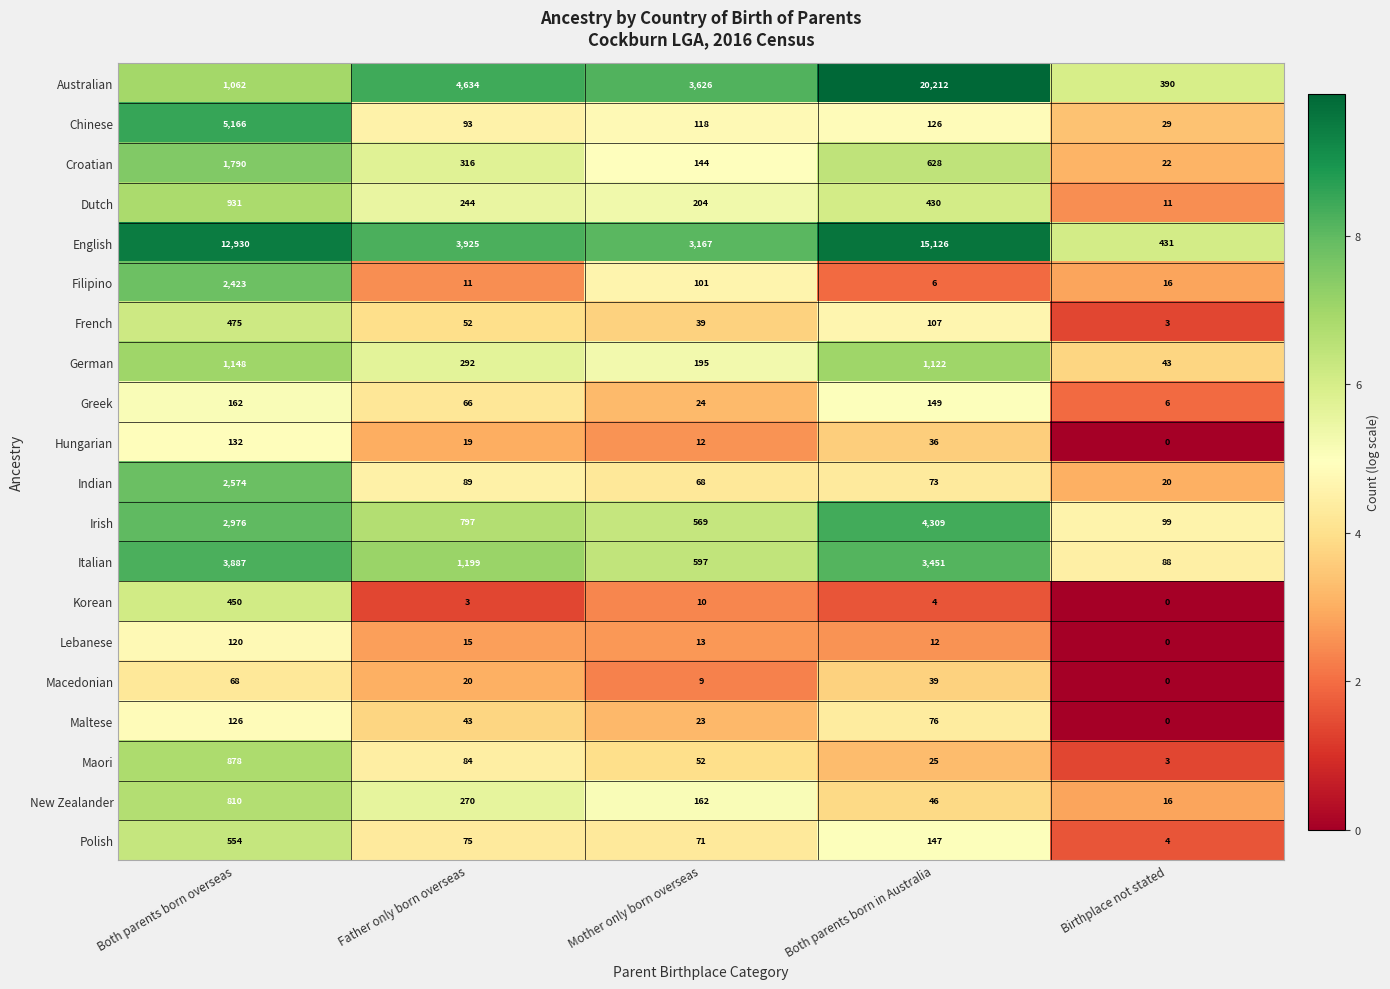

What is the average value of the Chinese series?

1106